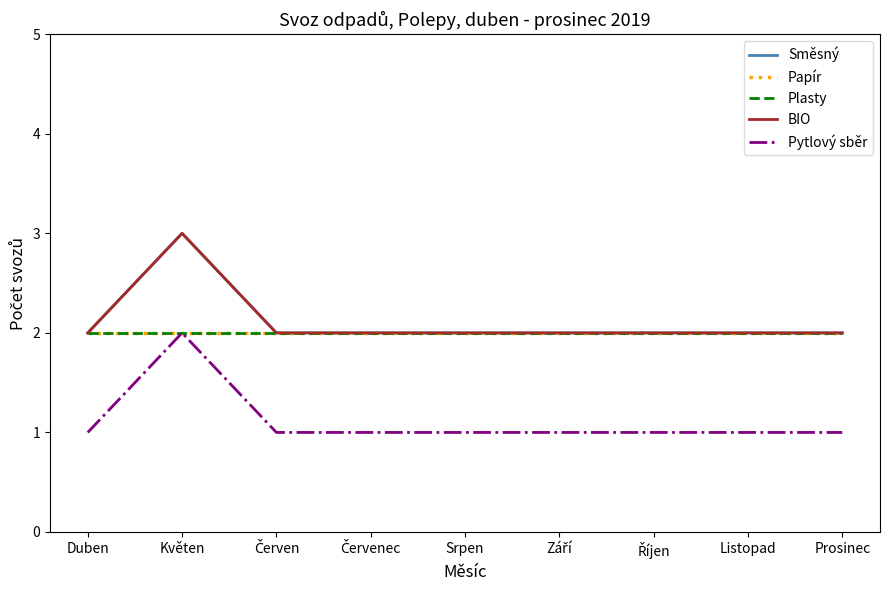

Is the value of Plasty at Červen greater than the value of Pytlový sběr at Srpen?

Yes